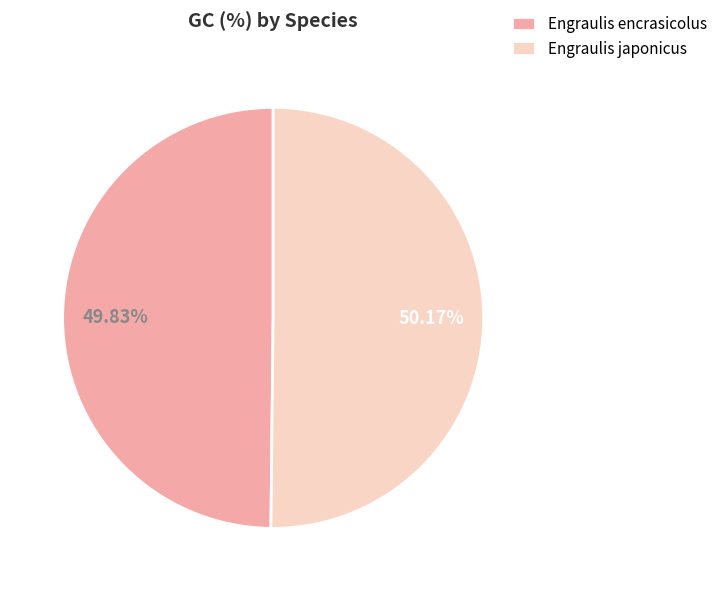

What is the ratio of the value at Engraulis encrasicolus to the value at Engraulis japonicus?

1.0